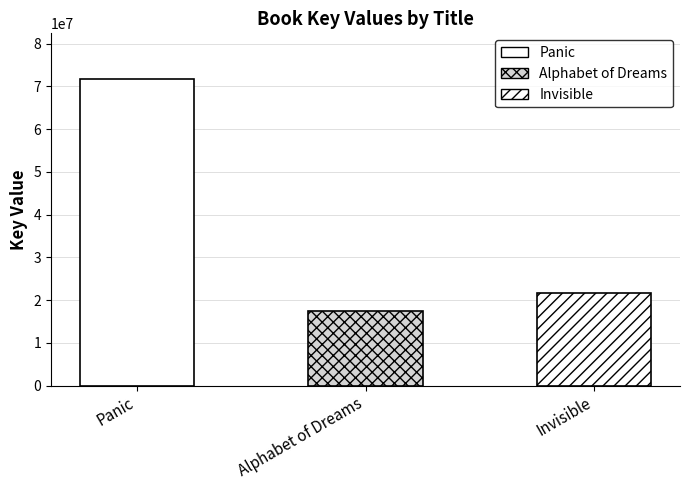

Does the chart contain stacked bars?

No